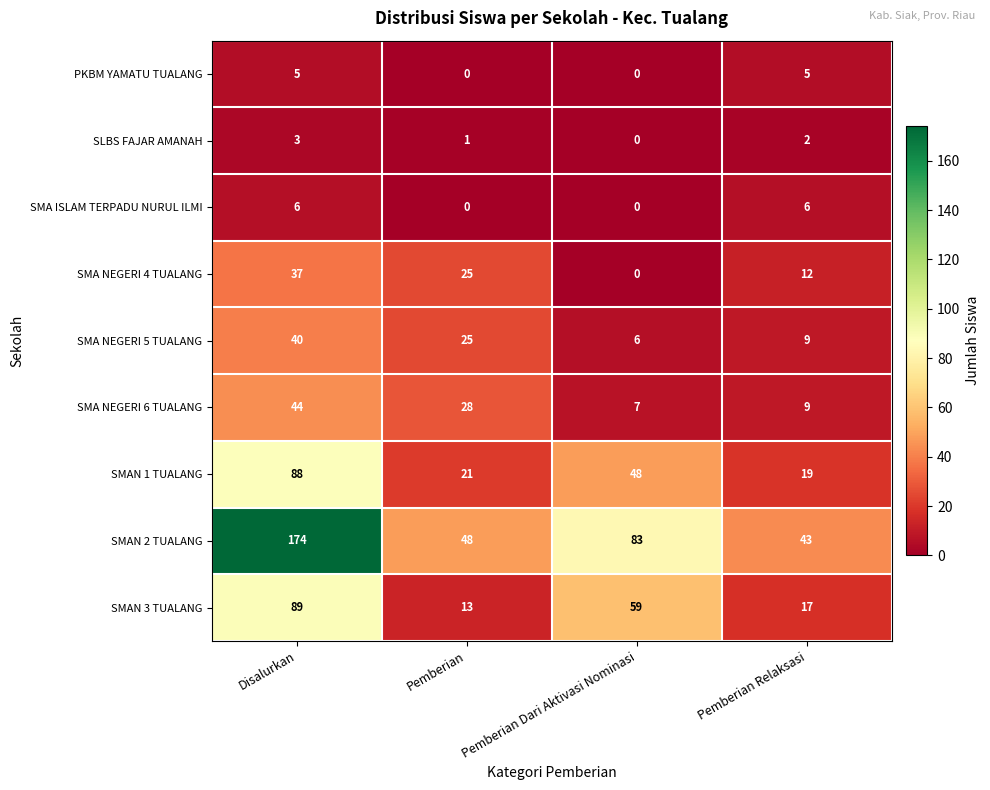

List the labels in order of SMA NEGERI 6 TUALANG value, largest first.

Disalurkan, Pemberian, Pemberian Relaksasi, Pemberian Dari Aktivasi Nominasi